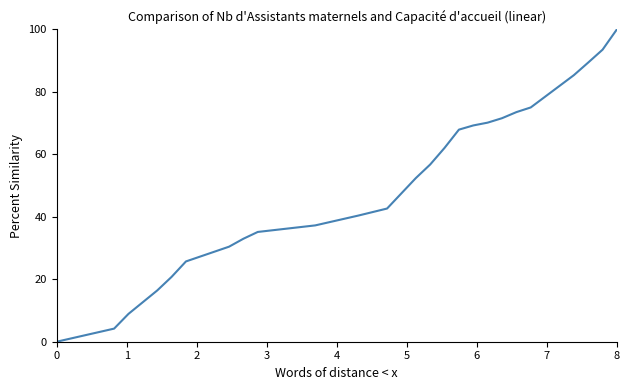

At which category does the chart reach its peak across all series?

8